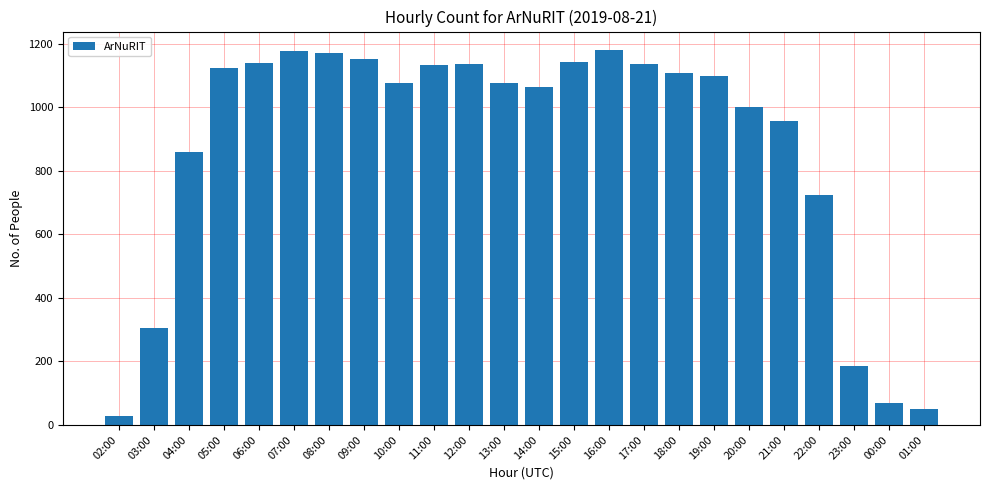

What is the average value?

879